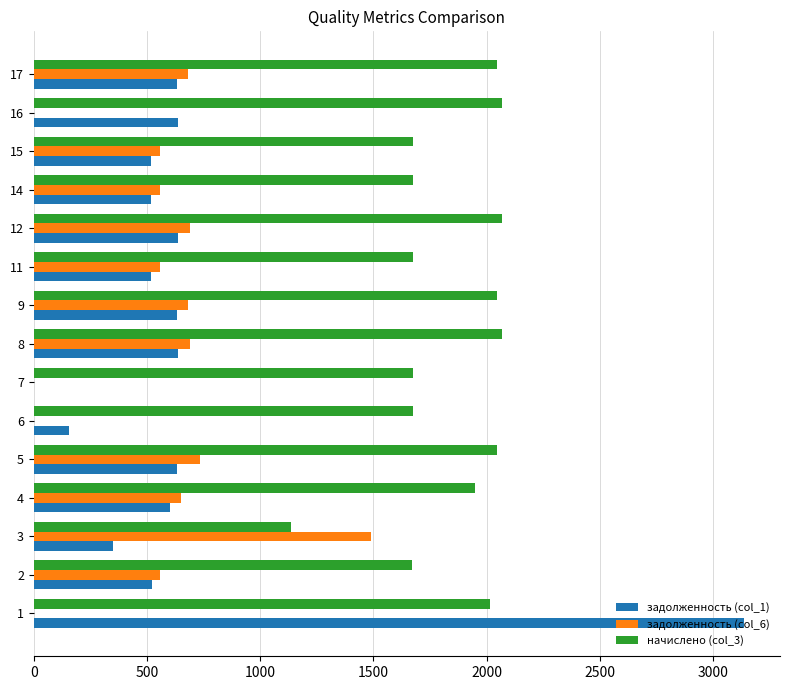

What is the sum of the задолженность (col_1) values at 5 and 14?

1150.2